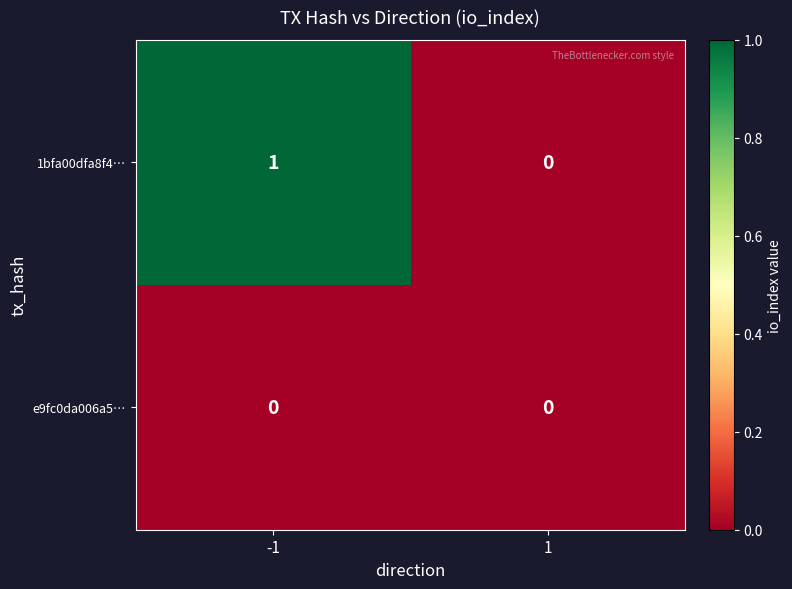

True or false: e9fc0da006a5… has a value of 0 at -1.

True